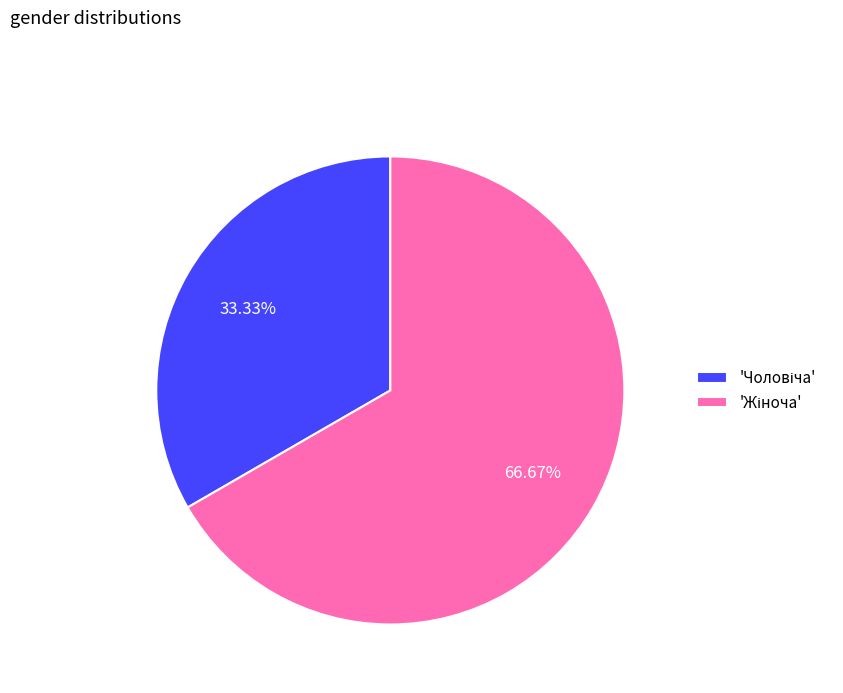

Which category accounts for the majority?

Жіноча